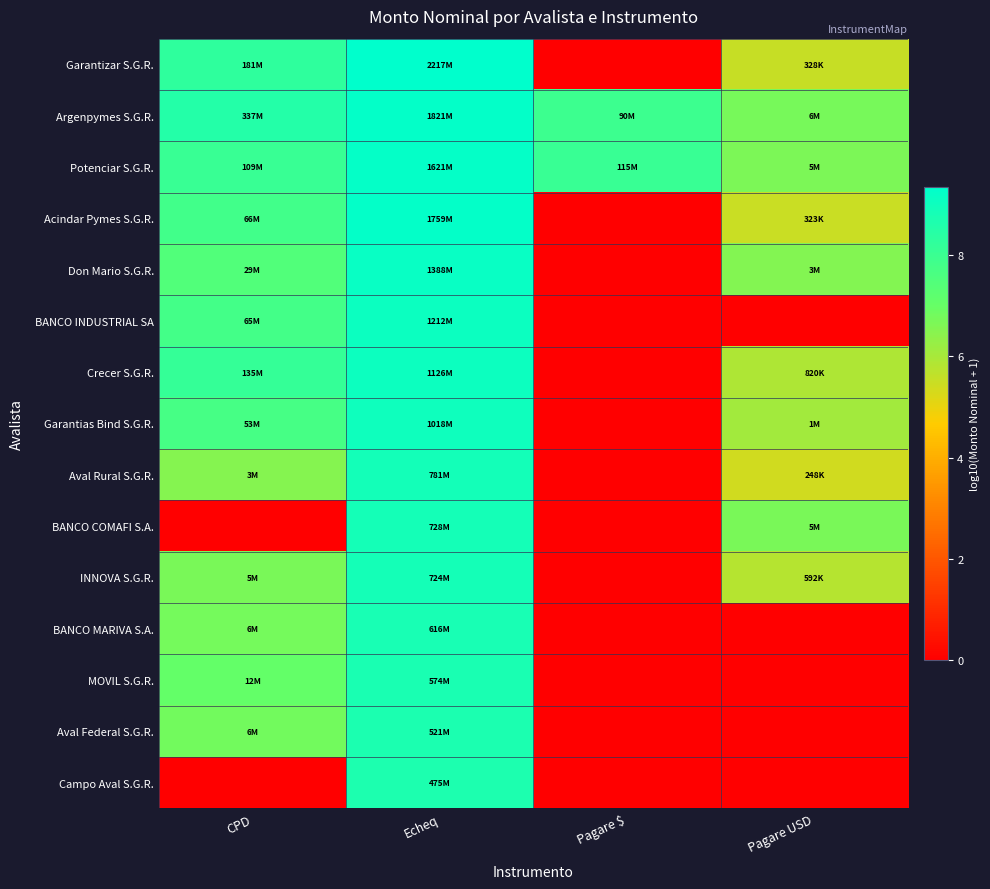

Which label corresponds to the largest value in the chart?

Echeq